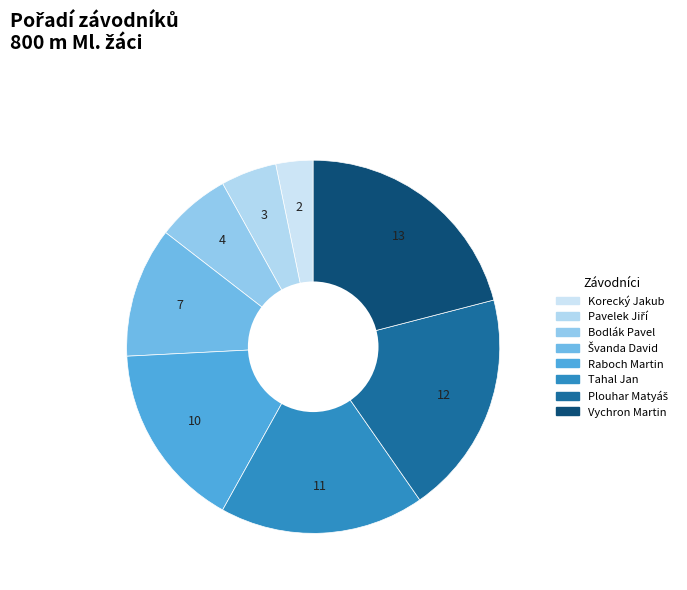

Rank the categories by value from lowest to highest.

Korecký Jakub, Pavelek Jiří, Bodlák Pavel, Švanda David, Raboch Martin, Tahal Jan, Plouhar Matyáš, Vychron Martin